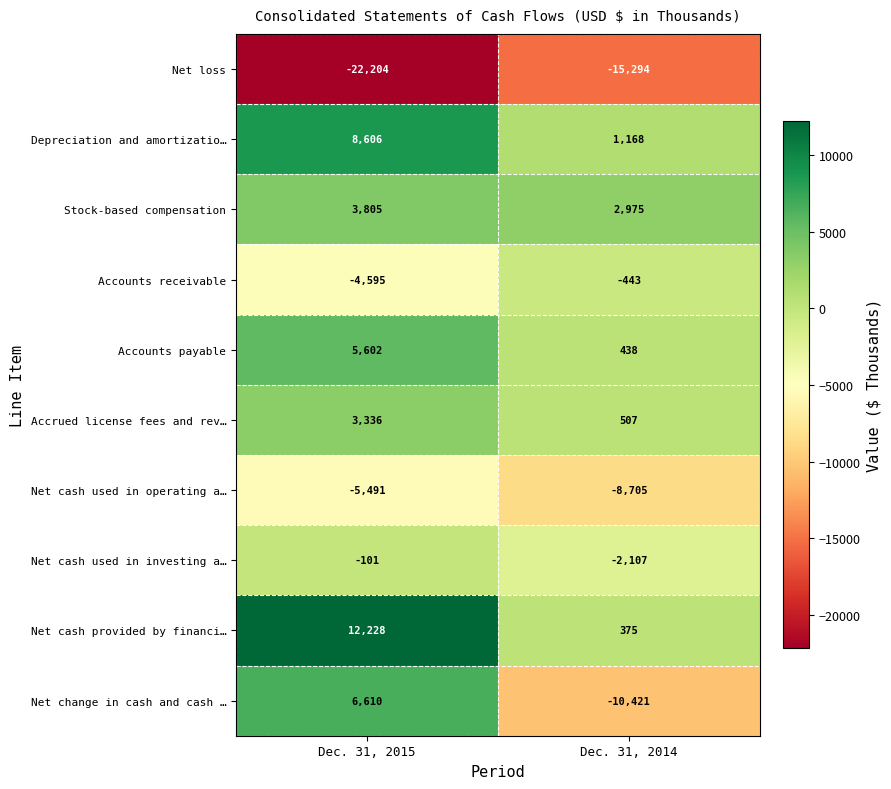

Which series has the largest range (max minus min)?

Net change in cash and cash …